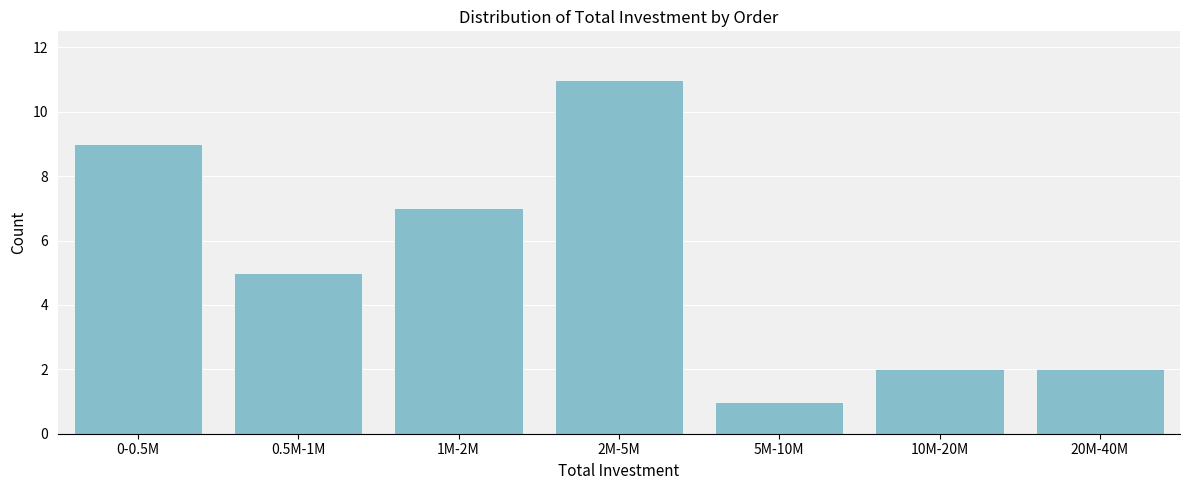

Reading left to right, list all the values displayed in this chart.

9	5	7	11	1	2	2